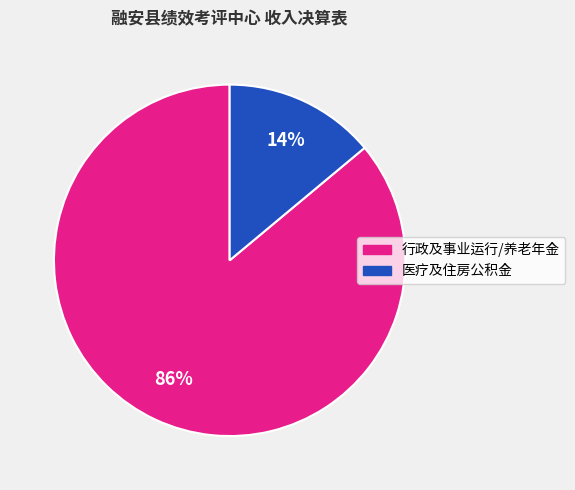

To the nearest percent, what is the average slice percentage?

50%